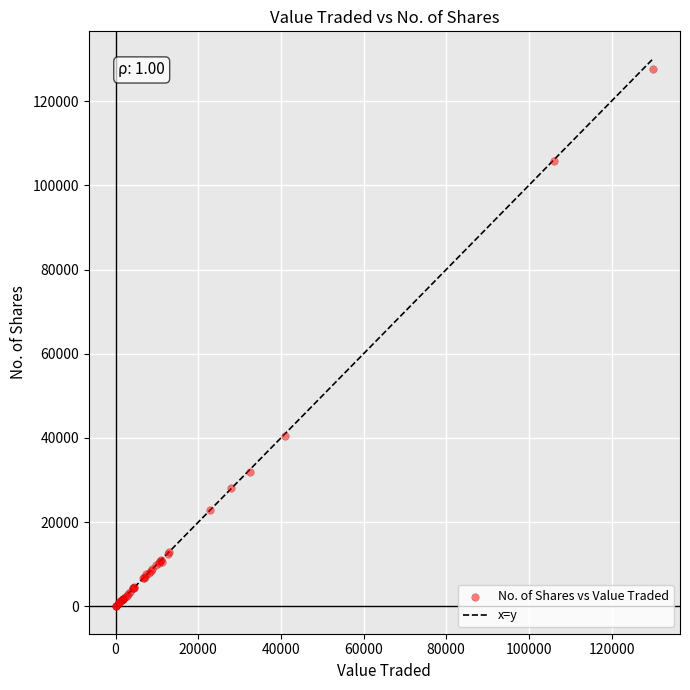

What Y value in the scatter plot is closest to 63836?

40478